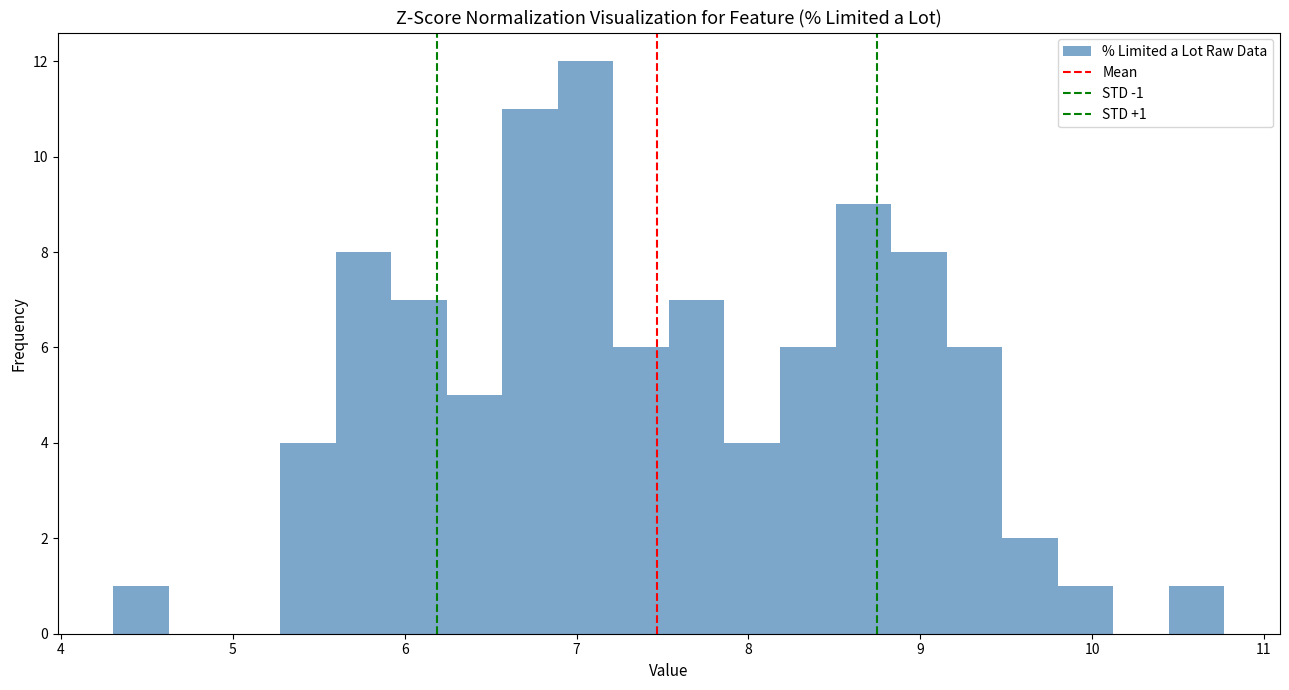

Read against the x-axis, roughly where is the centre of the tallest bar?

7.1